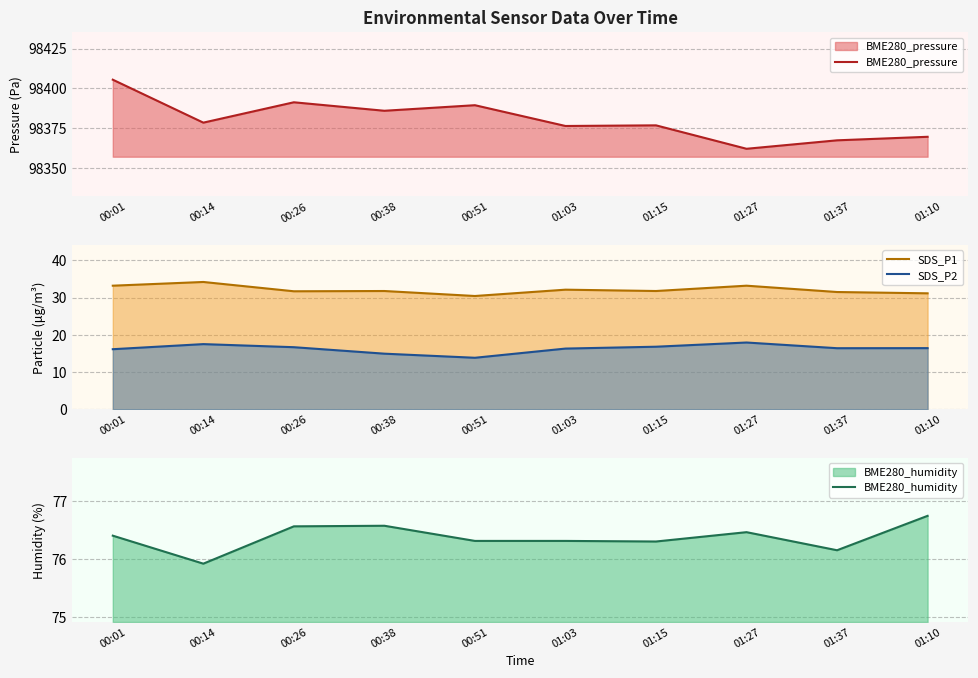

What are all the series names shown in the legend?

BME280_pressure, SDS_P1, SDS_P2, BME280_humidity